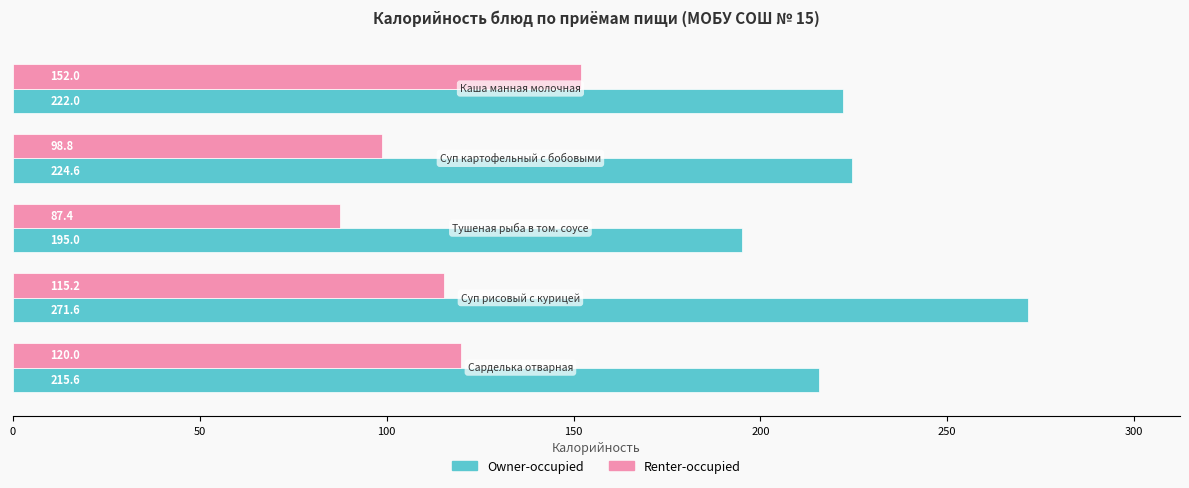

At how many categories does at least one series exceed 190?

5